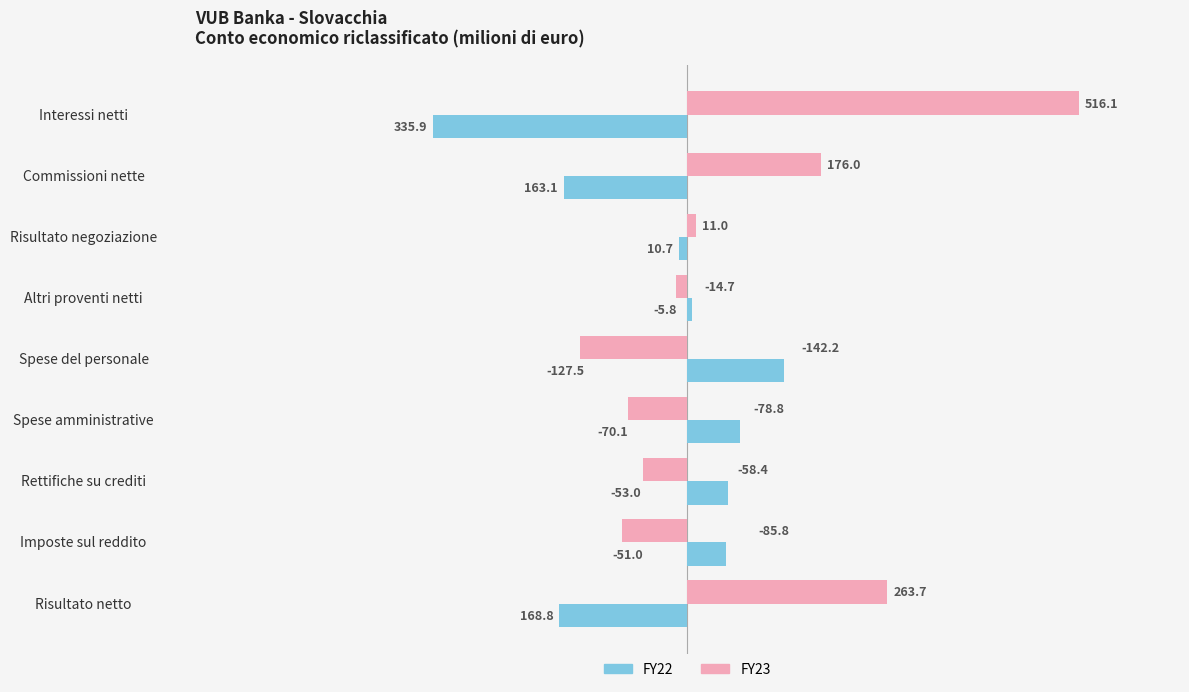

At which label does FY23 reach its minimum?

Spese del personale